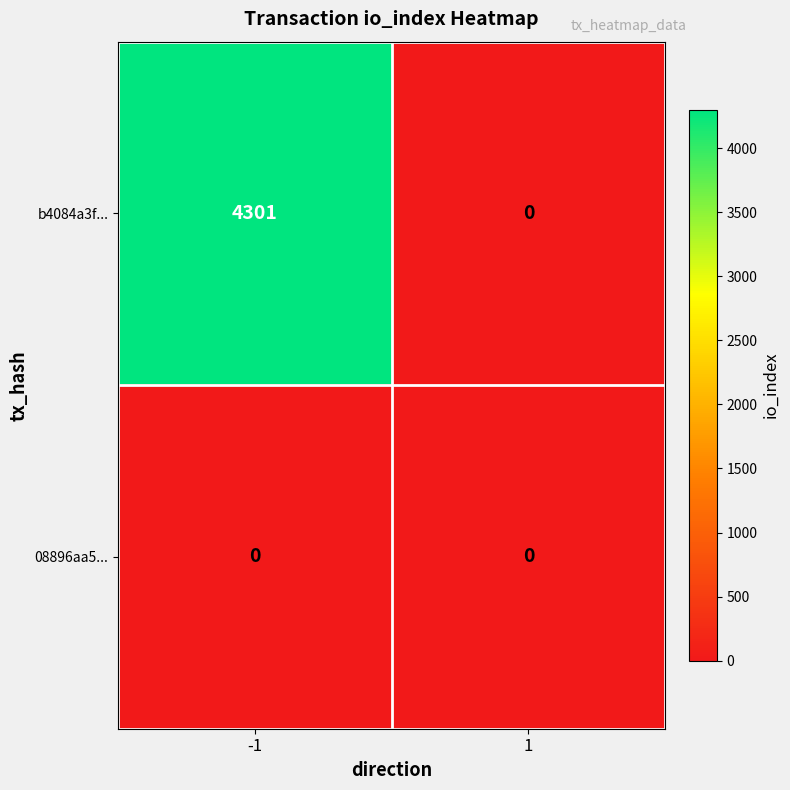

What is the total value across all series at -1?

4301